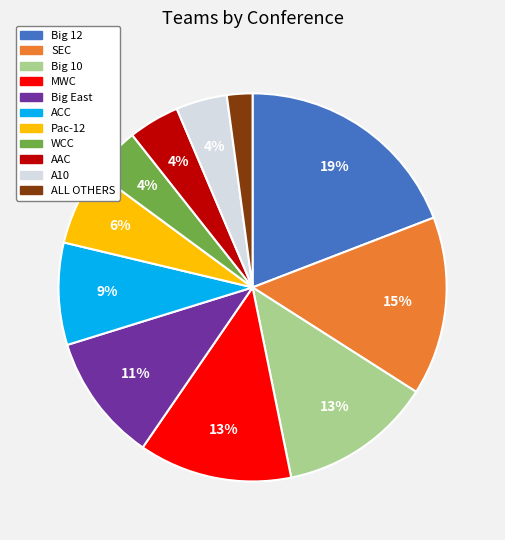

How many slices are in this pie chart?

11